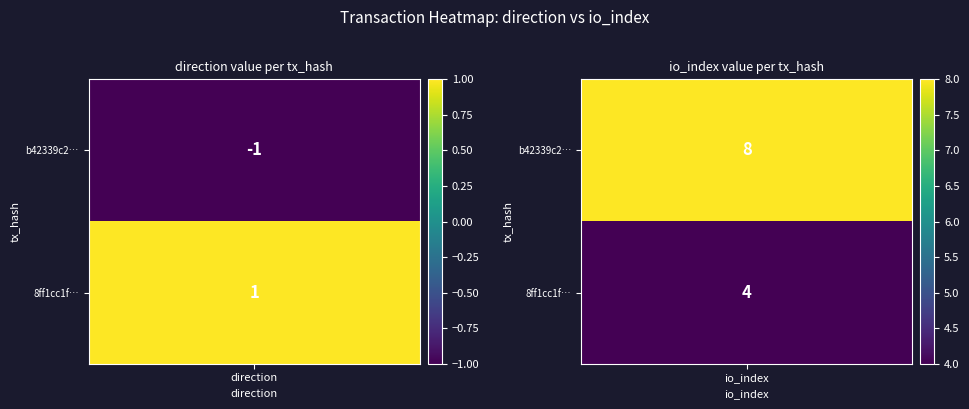

What is the difference between the b42339c2b205bc7dc1684db319b030969d83e89 values at 0 and 1?

9